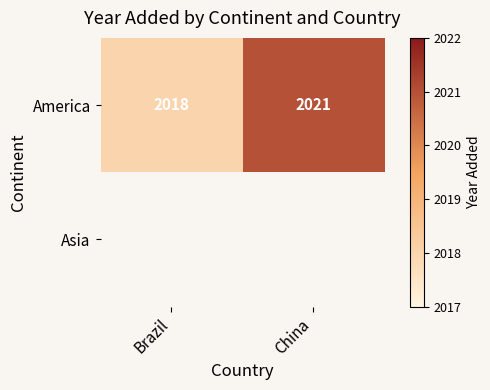

What is the sum of all America values?

4039